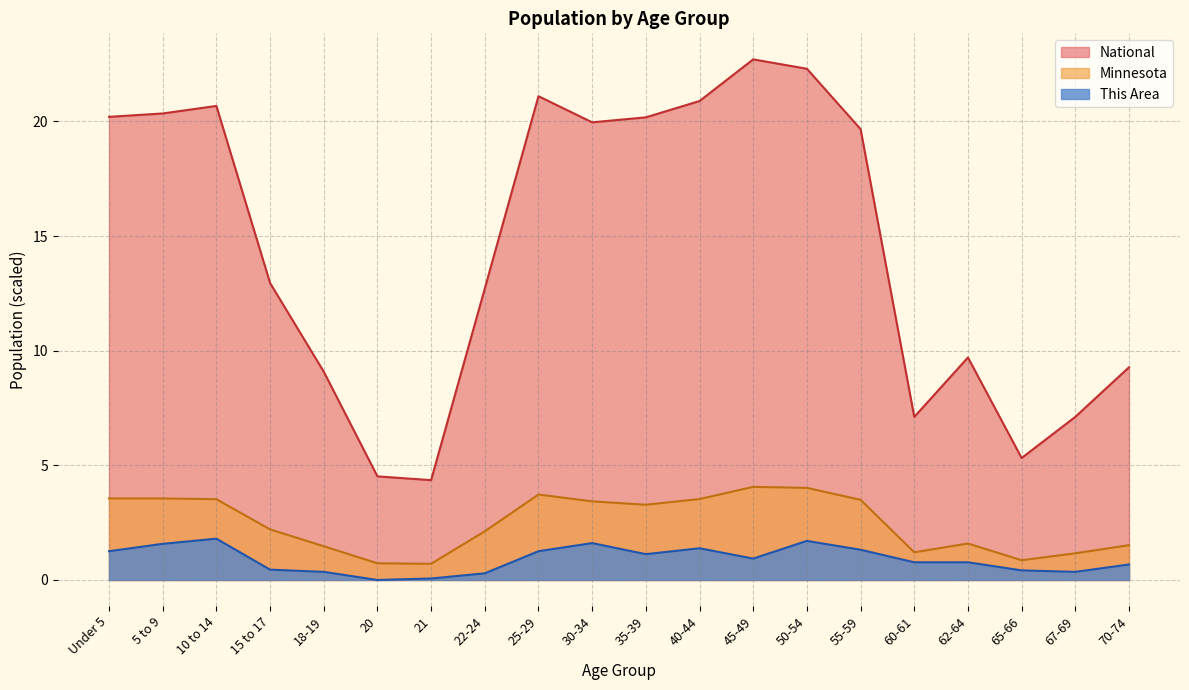

The Minnesota series shows 1.4 at 5 to 9. True or false?

False